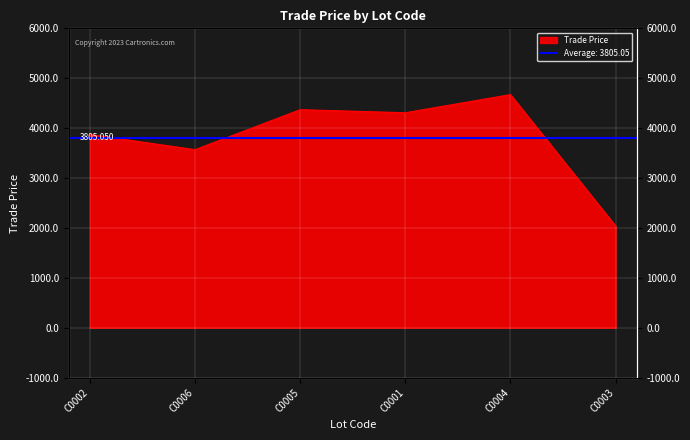

How many points are higher than both their immediate neighbors (excluding endpoints)?

2